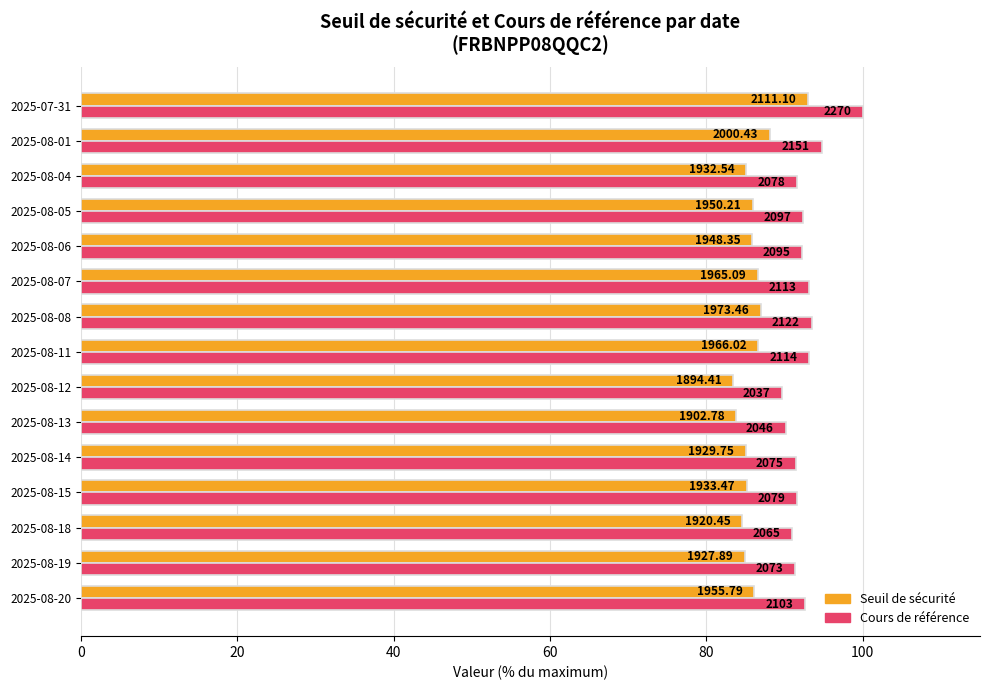

What are all the series names shown in the legend?

Seuil de sécurité, Cours de référence